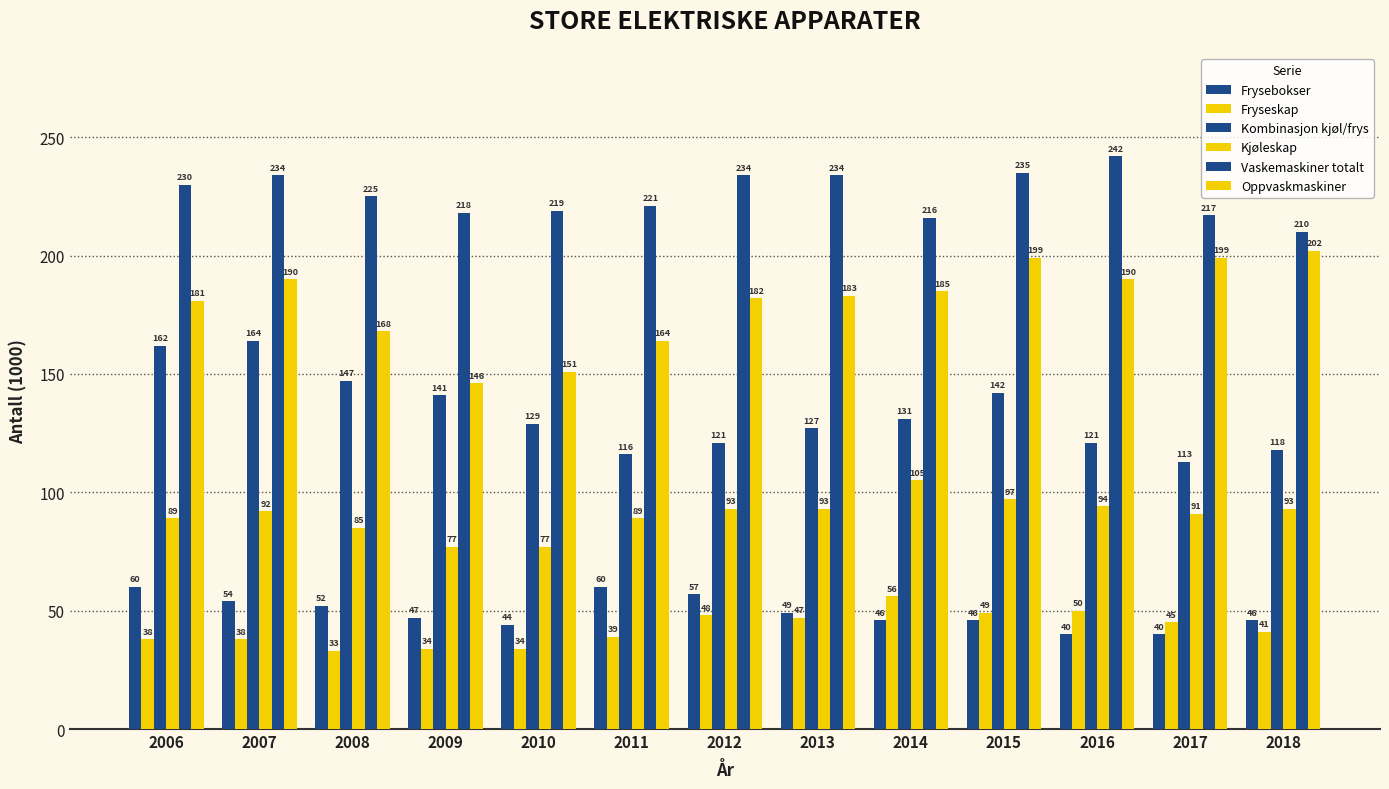

What is the minimum value shown in the chart?

33